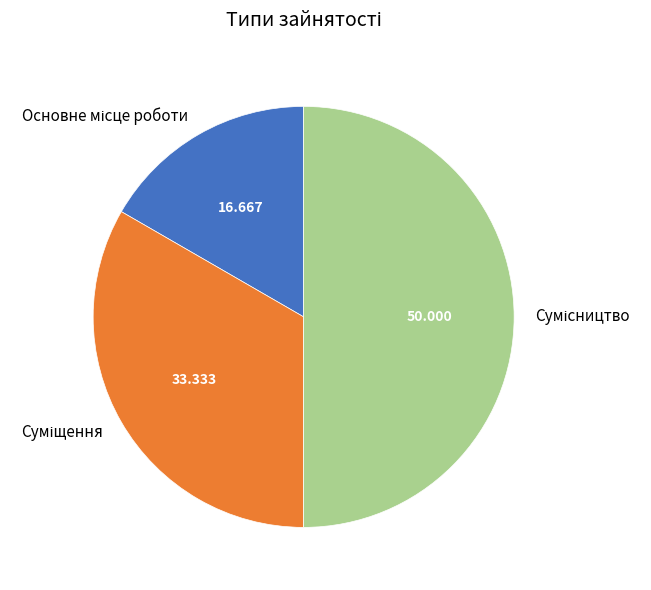

Count the number of slices in the pie.

3